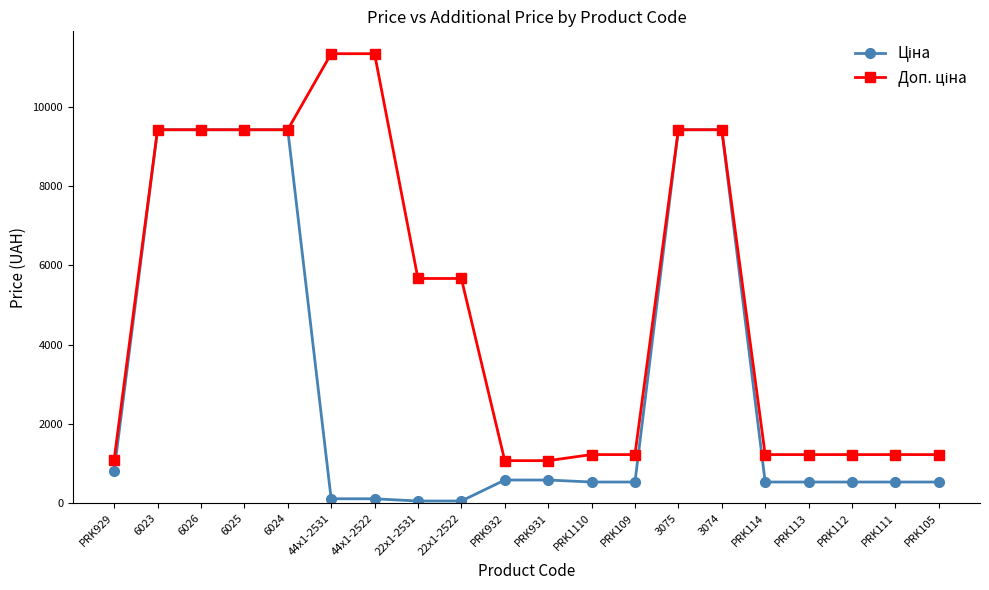

At how many categories does at least one series exceed 2943?

10